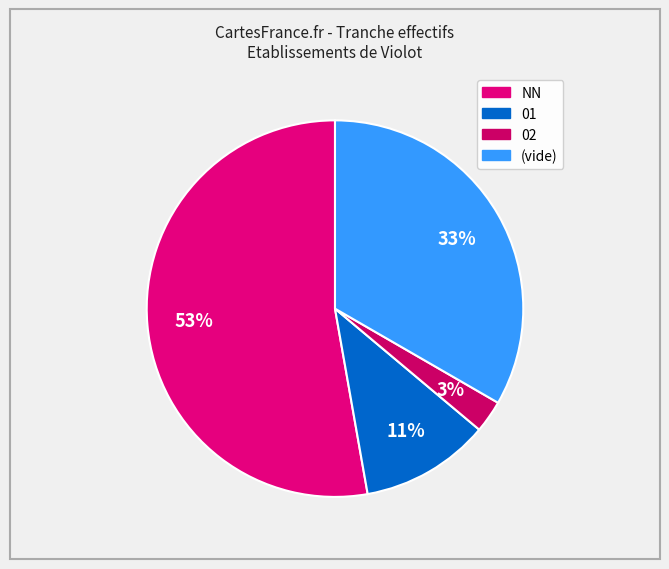

Count the number of slices in the pie.

4